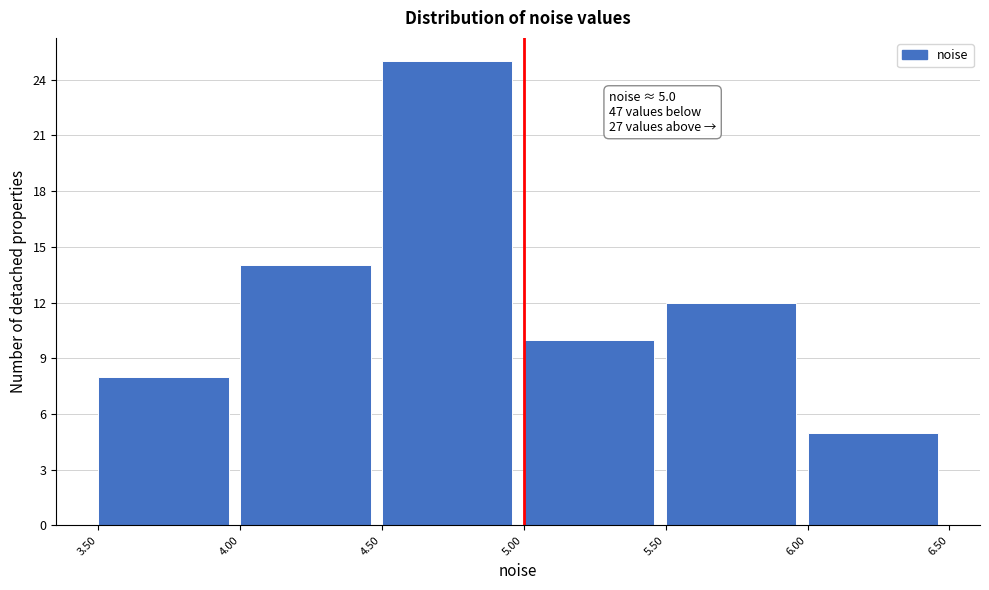

Which range on the x-axis has the tallest bar?

4.50 to 5.00